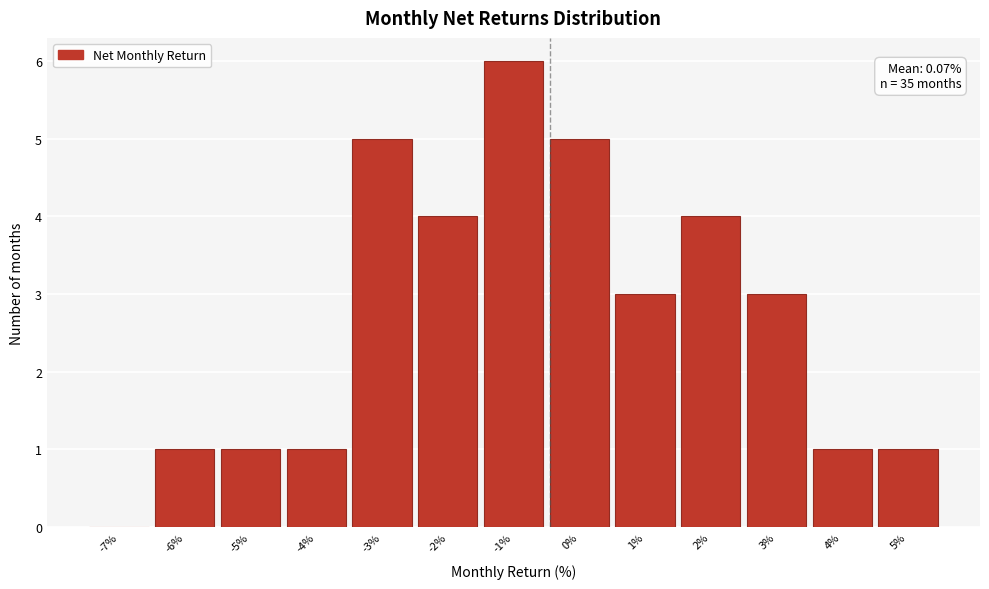

Reading left to right, list all the values displayed in this chart.

-7%=0	-6%=1	-5%=1	-4%=1	-3%=5	-2%=4	-1%=6	0%=5	1%=3	2%=4	3%=3	4%=1	5%=1